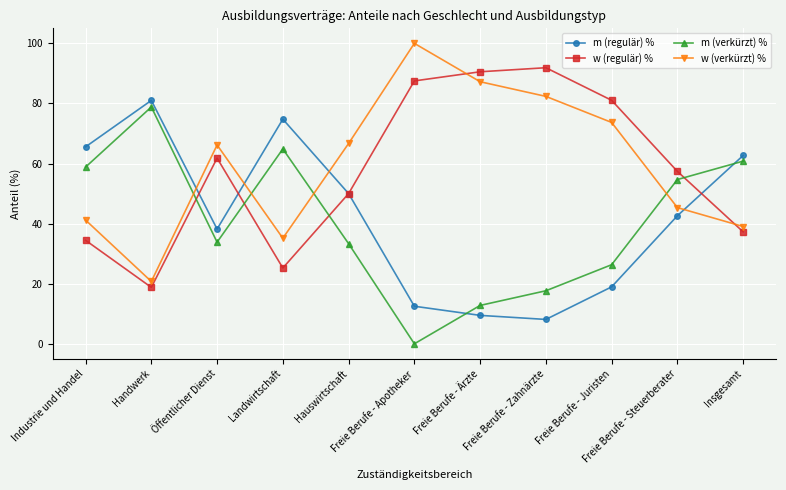

How many series are shown in this chart?

4